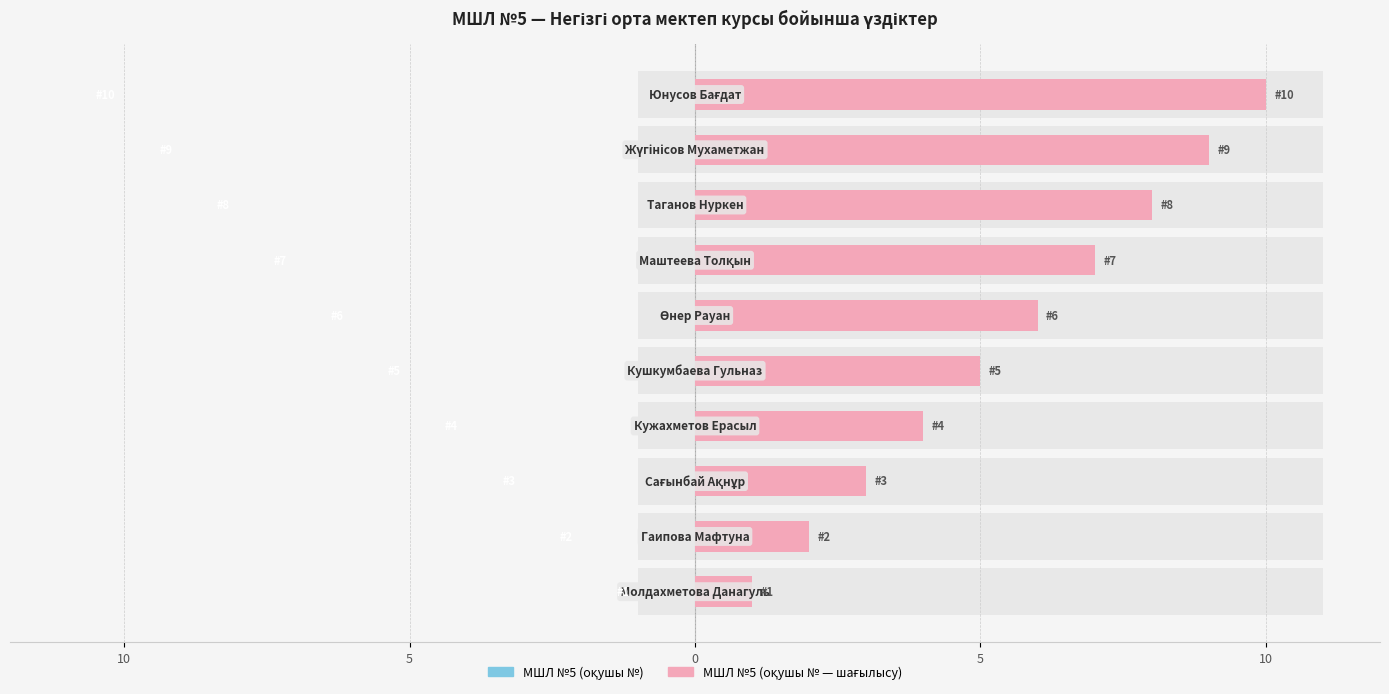

How many bars are there in each group?

2